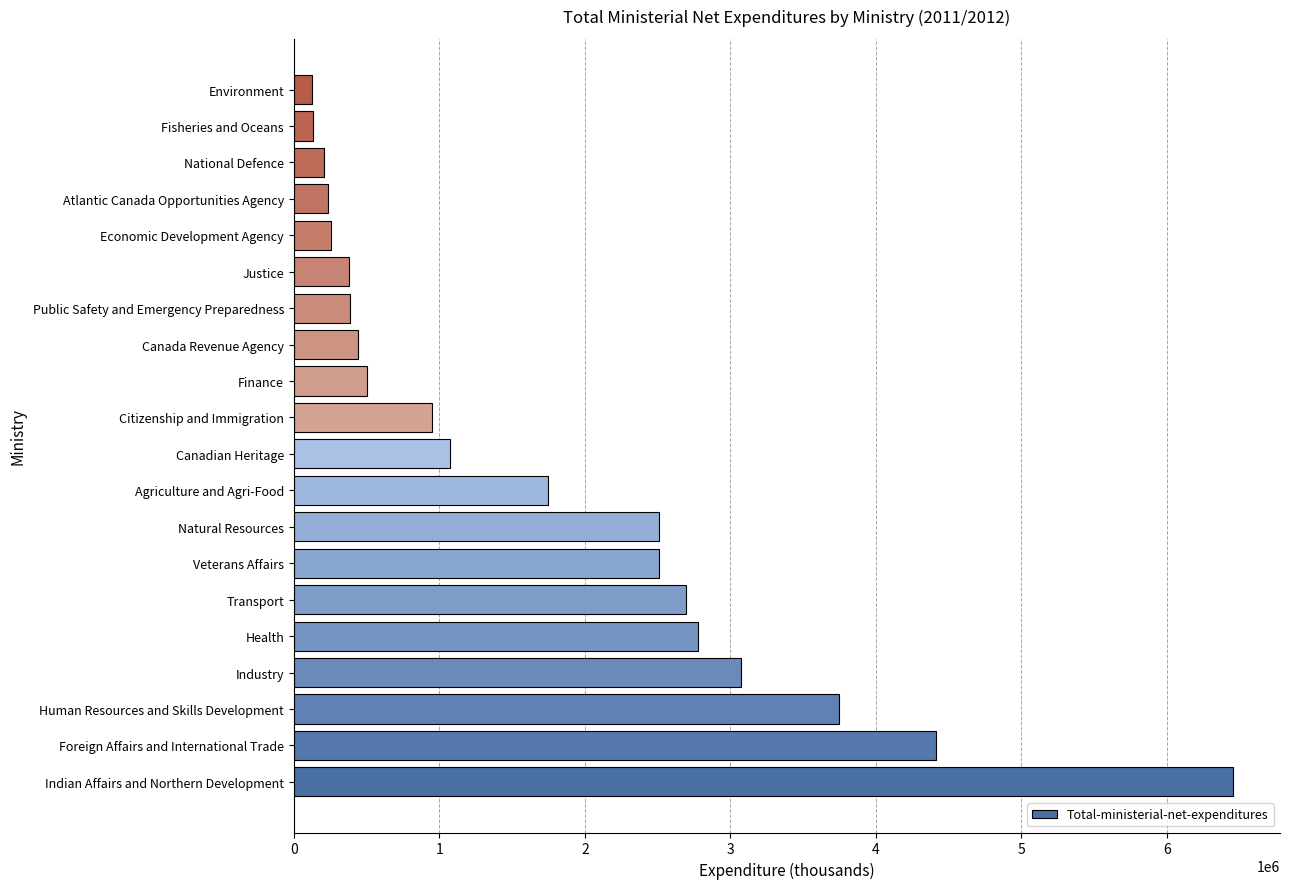

True or false: the data shows 4416319 at Foreign Affairs and International Trade.

True